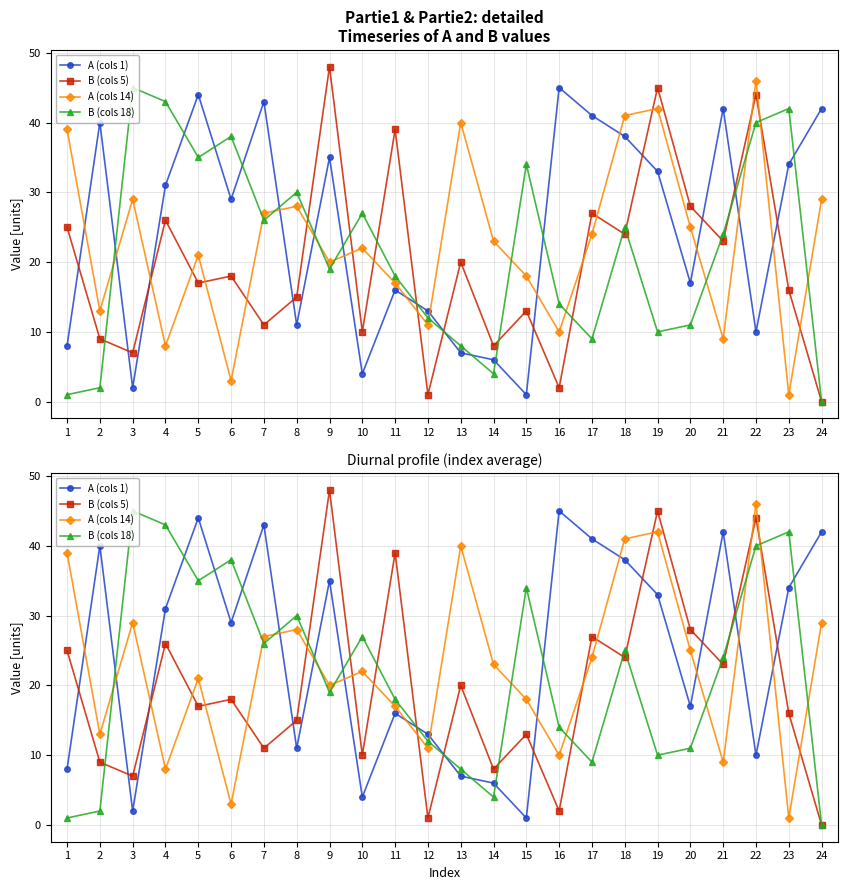

At which category does B (cols 18) reach its first local peak?

3